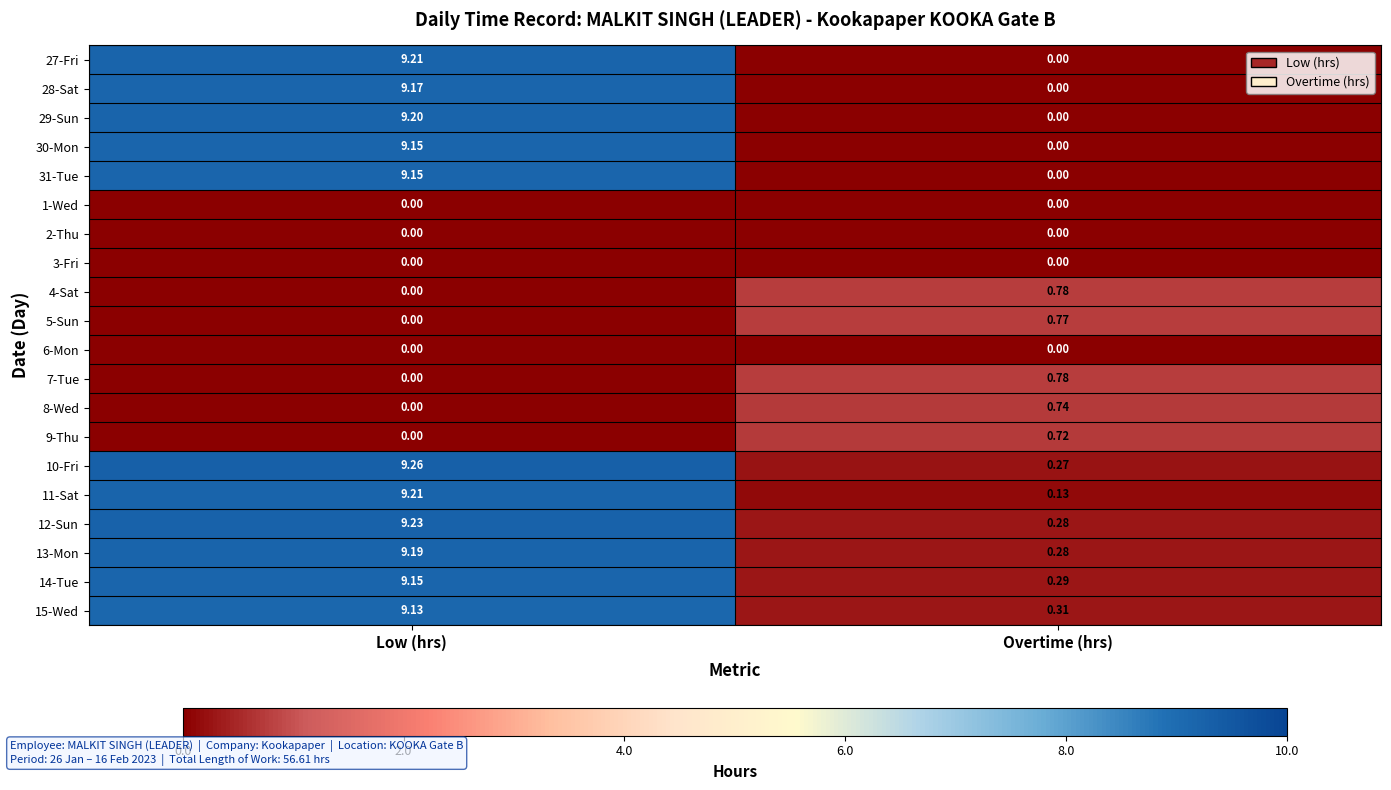

Where is 12-Sun nearest to the value 4?

Overtime (hrs)